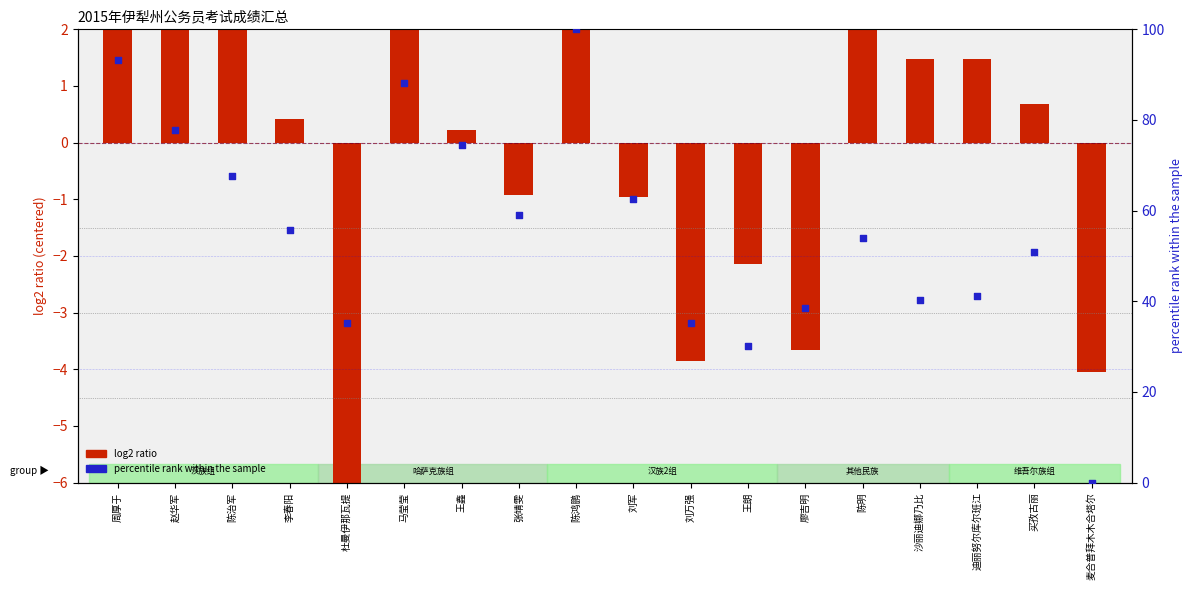

What is the total value across all series at 李春阳?

56.0